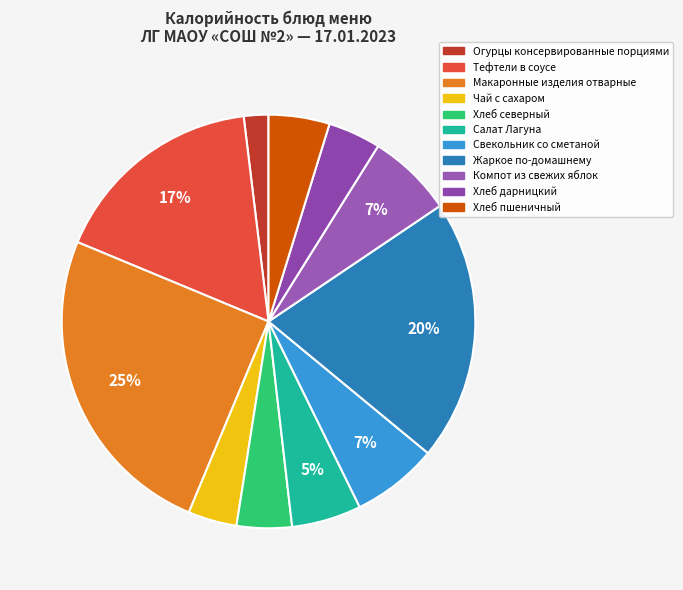

Is it true that Свекольник со сметаной is 7% of the pie?

True